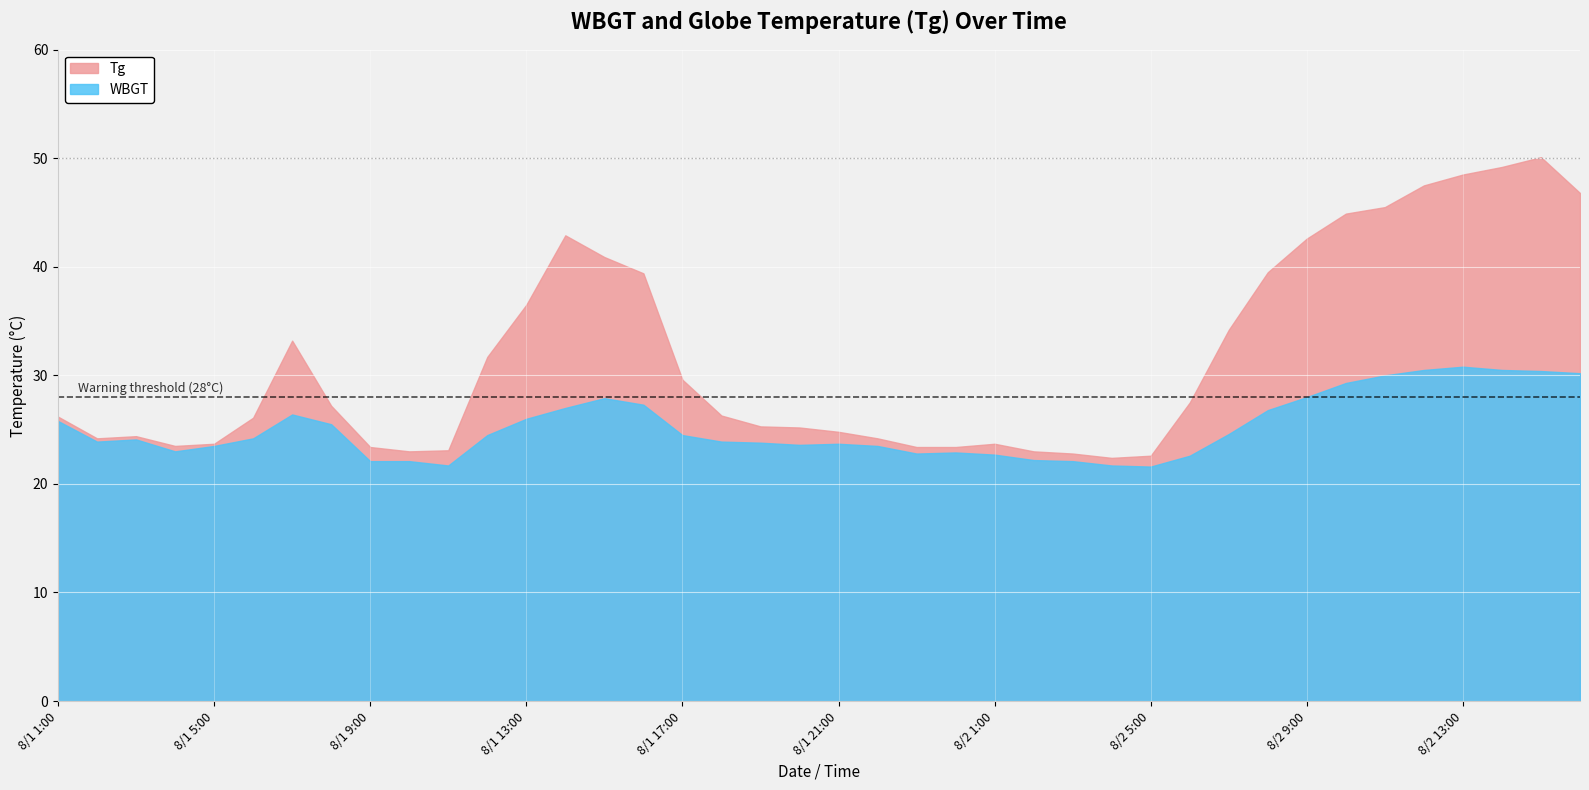

At which category is the sum across all series the highest?

8/2 15:00